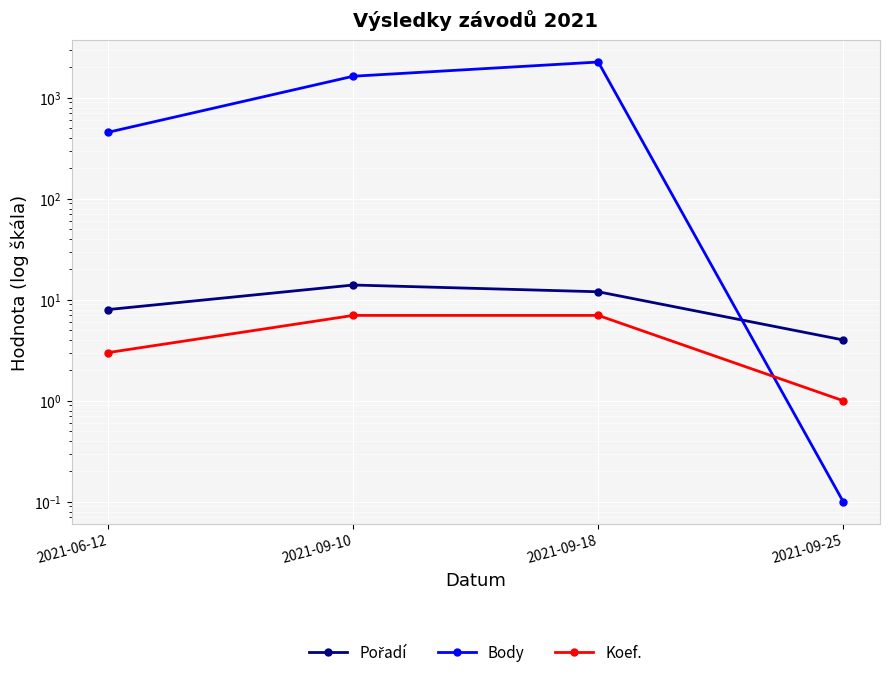

What is the sum of the Pořadí values at 2021-09-18 and 2021-06-12?

20.0